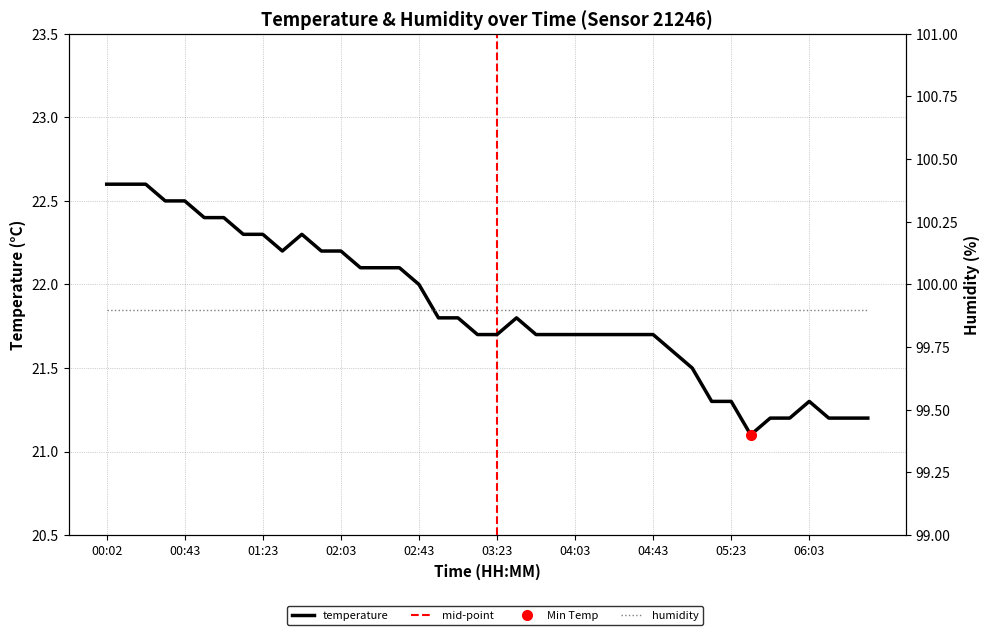

What is the difference between the values at 03:43 and 05:33?

0.6